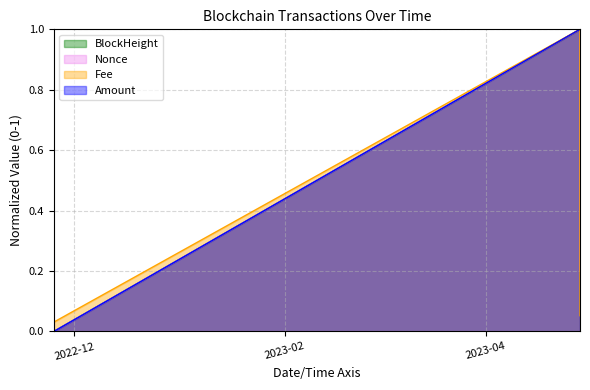

What is the maximum value shown in the chart?

1.0